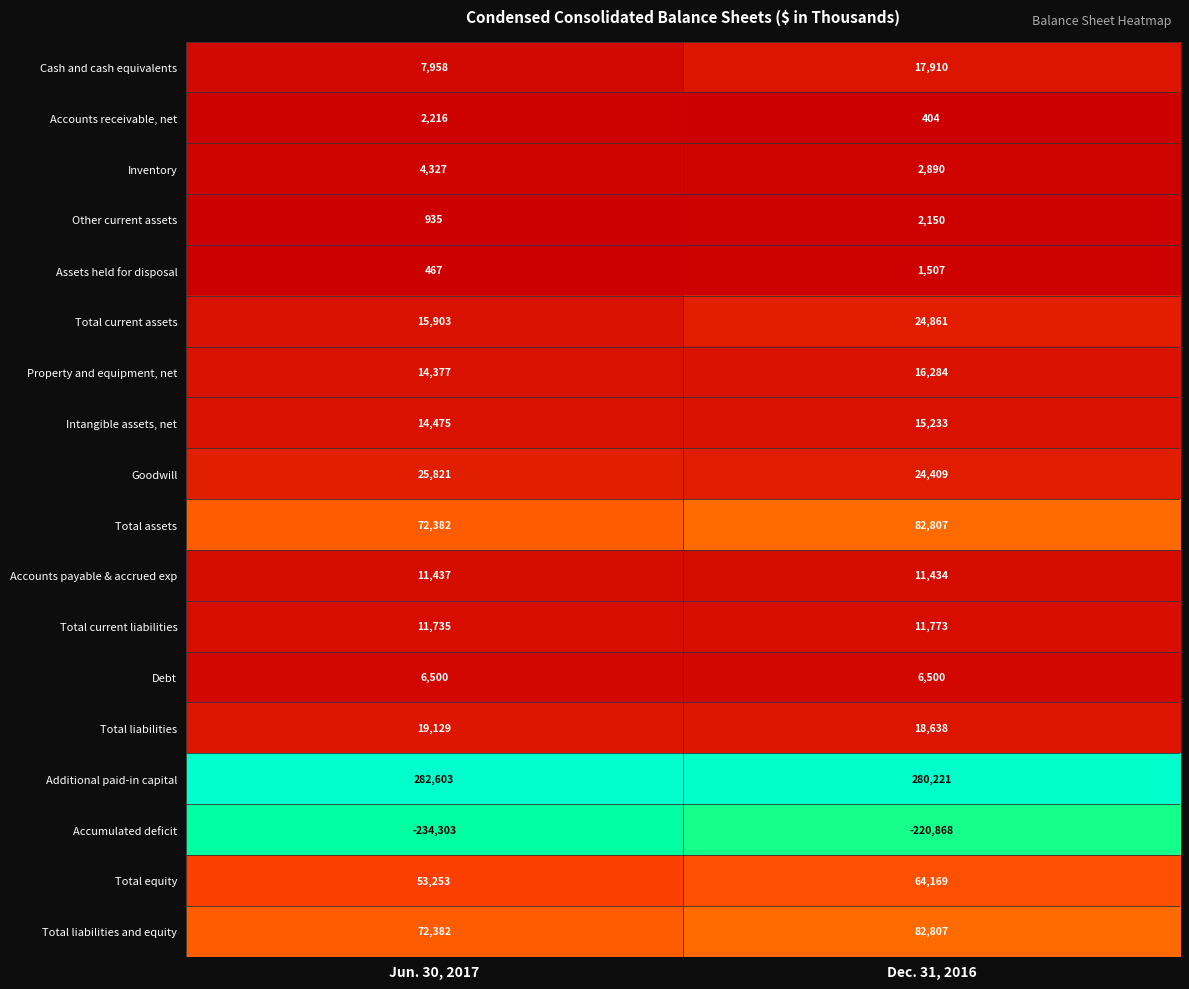

The value of Additional paid-in capital at Dec. 31, 2016 is 280221. True or false?

True